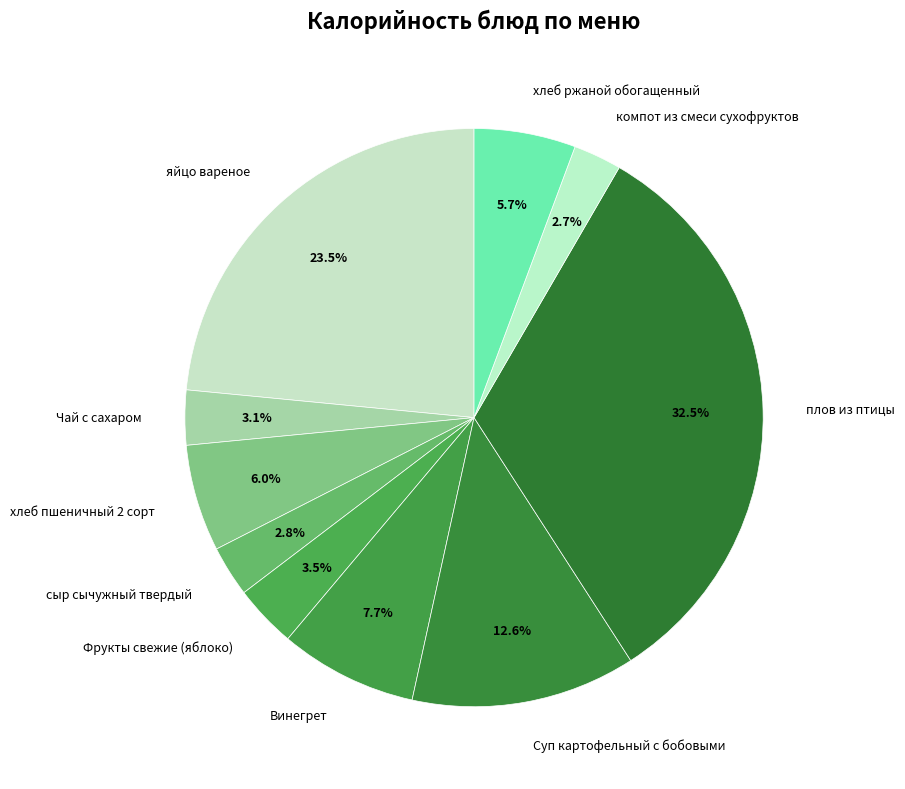

How many segments does this pie chart have?

10